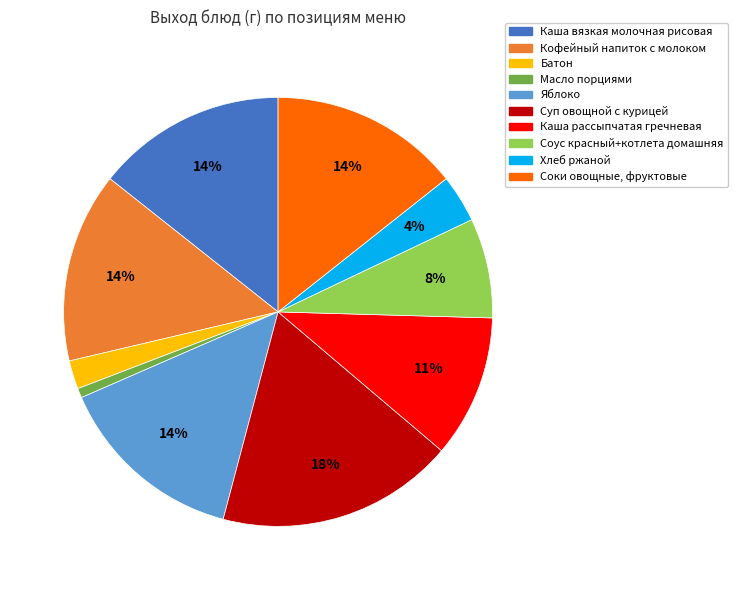

How many segments does this pie chart have?

10